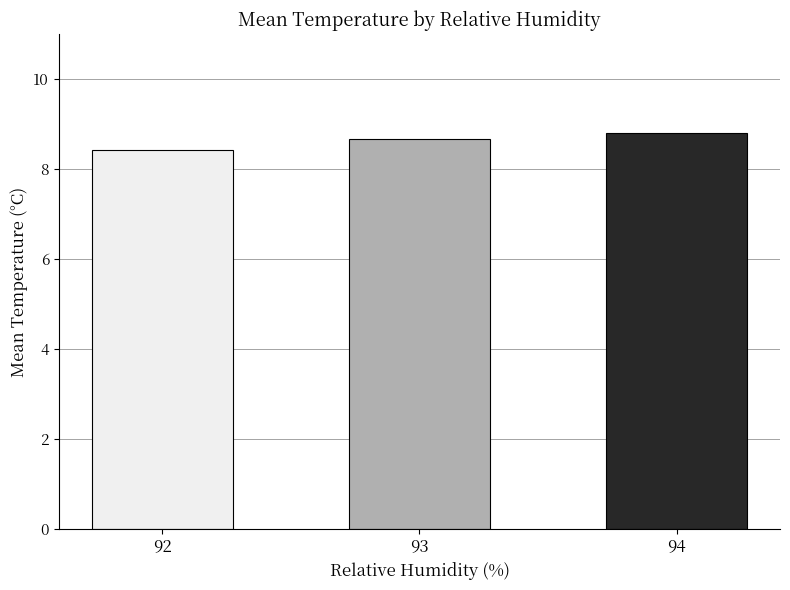

The value at 94 is 8.8. True or false?

True